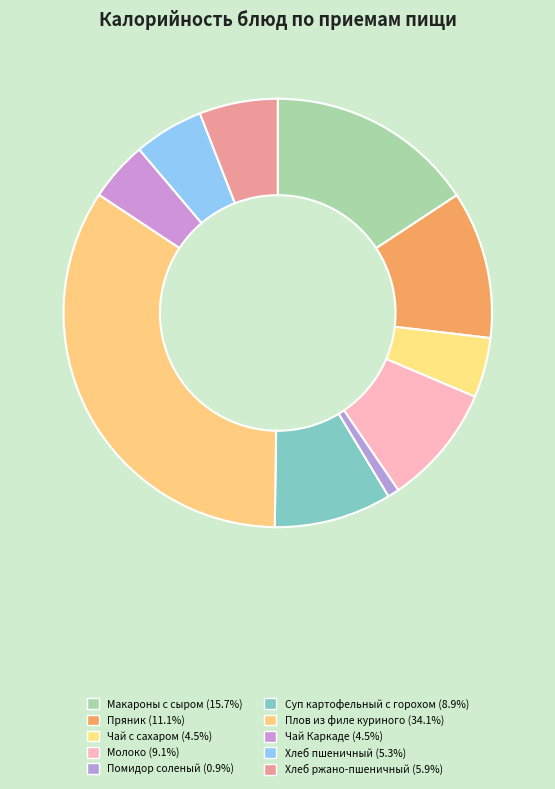

Which category has the smallest portion of the pie?

Помидор соленый